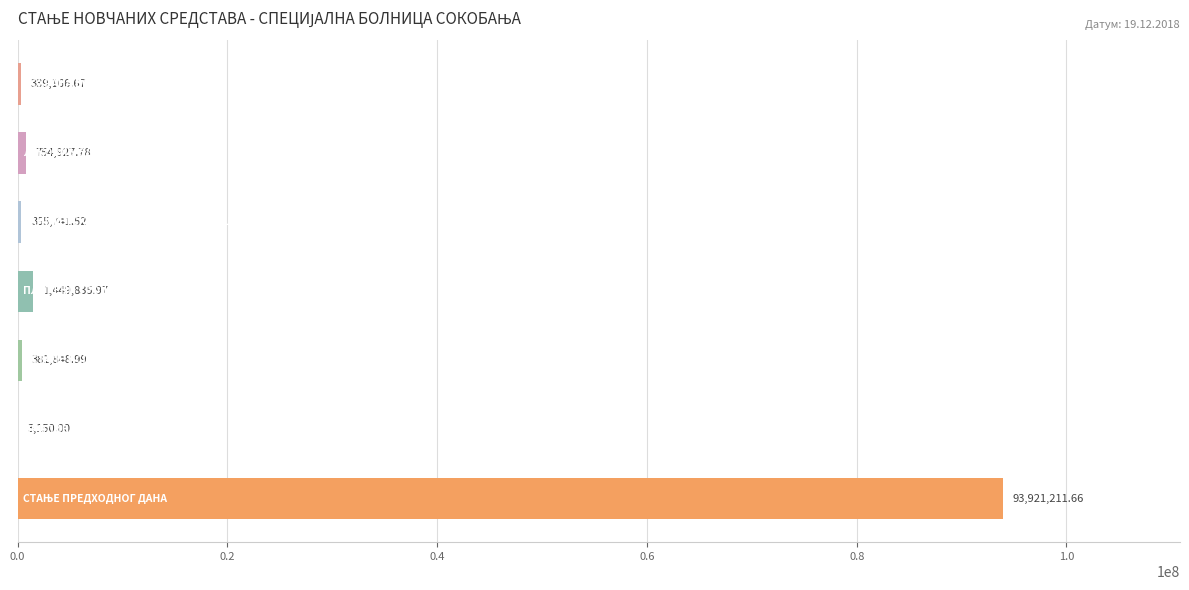

What is the sum of all values?

97205882.6